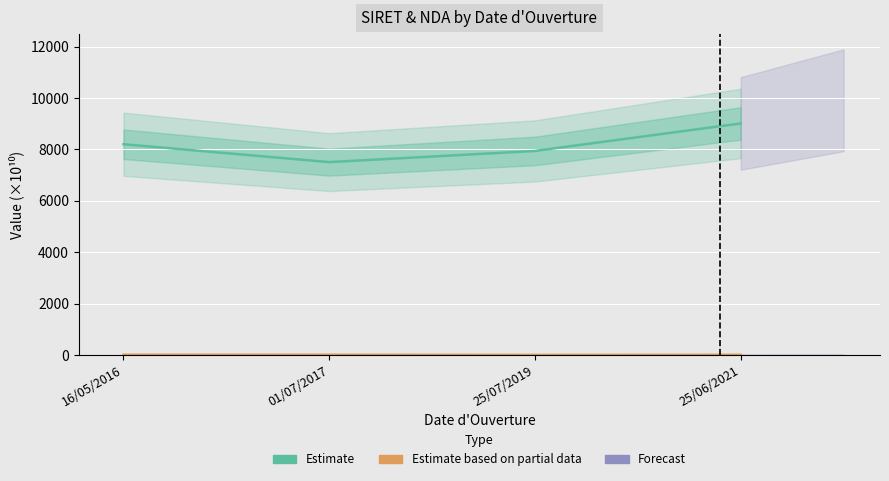

At which category is the sum across all series the highest?

25/06/2021